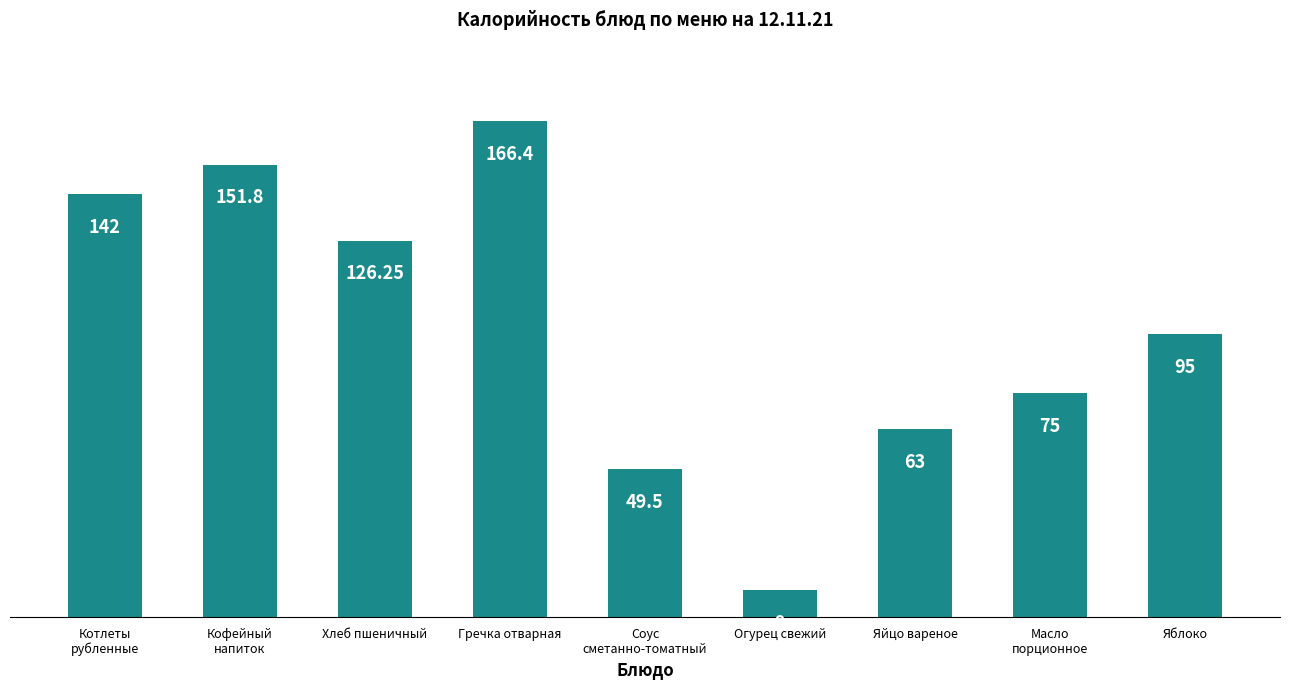

What is the value of the 1st bar from the left?

142.0